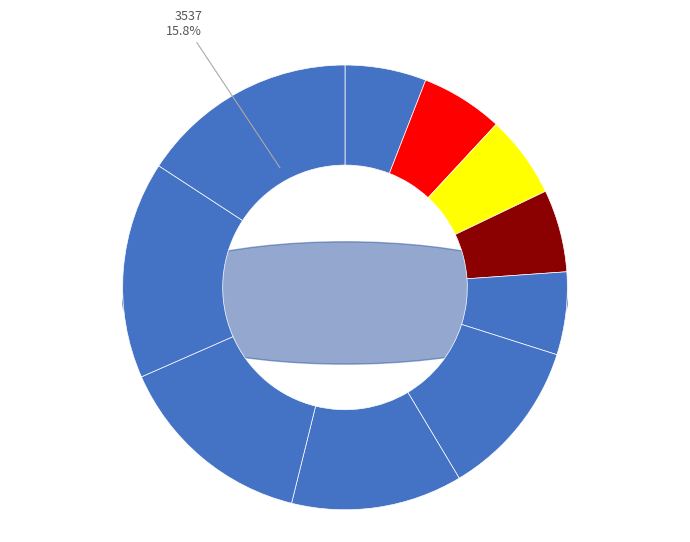

Combined, do 3476_b and 3538 account for over 50%?

No